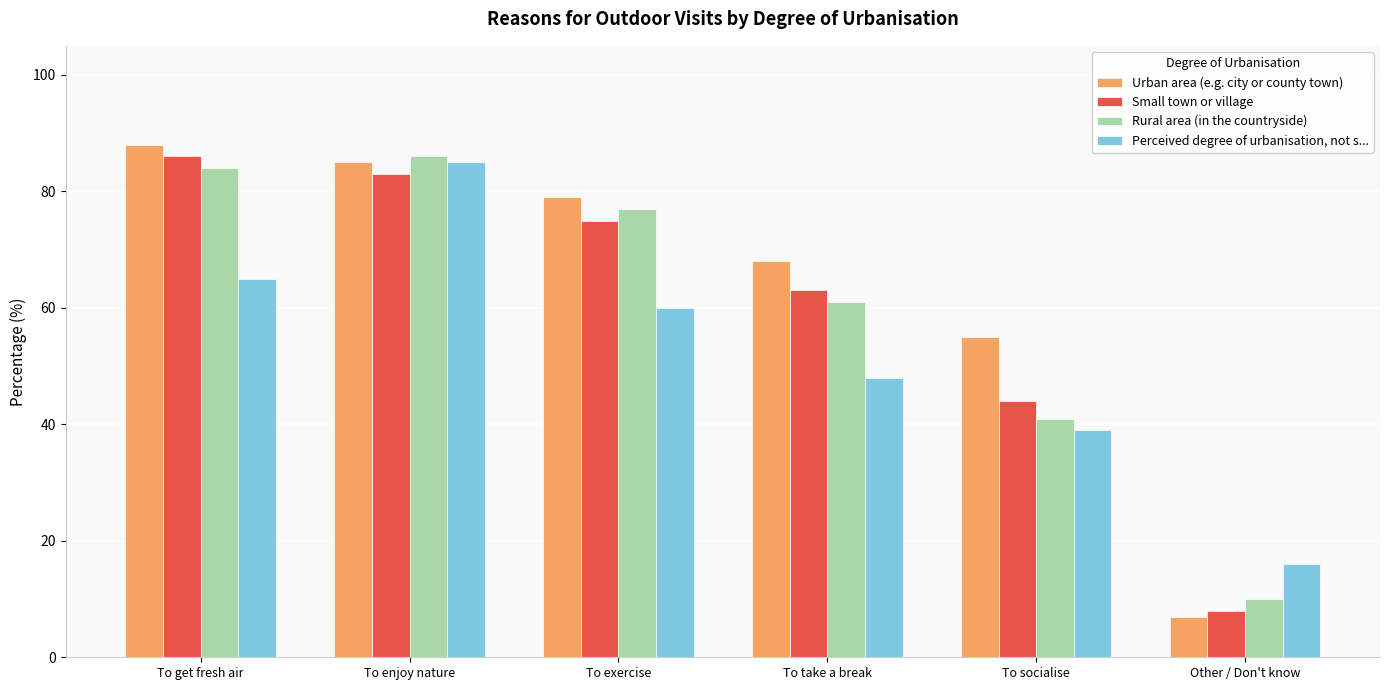

How many values in the Rural area (in the countryside) series are below 77?

3